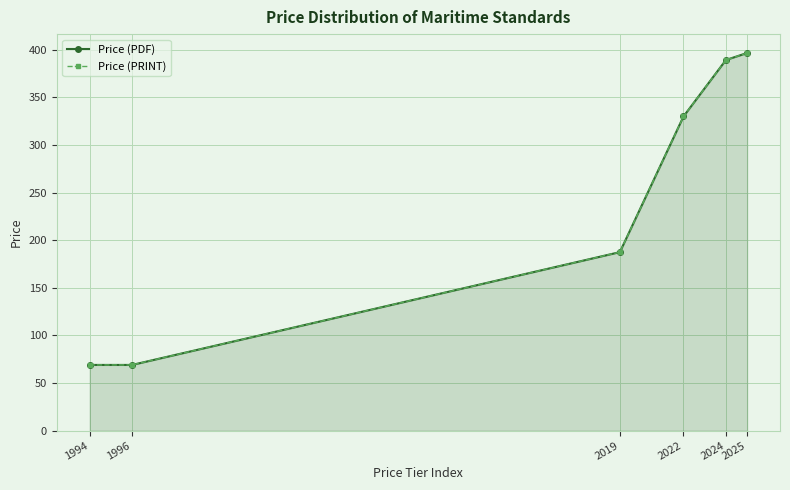

Reading left to right, list all the values displayed in this chart.

Price (PDF): 1994=69.0	1996=69.0	2019=187.5	2022=330.0	2024=389.3	2025=396.7
Price (PRINT): 1994=69.0	1996=69.0	2019=187.5	2022=330.0	2024=389.3	2025=396.7